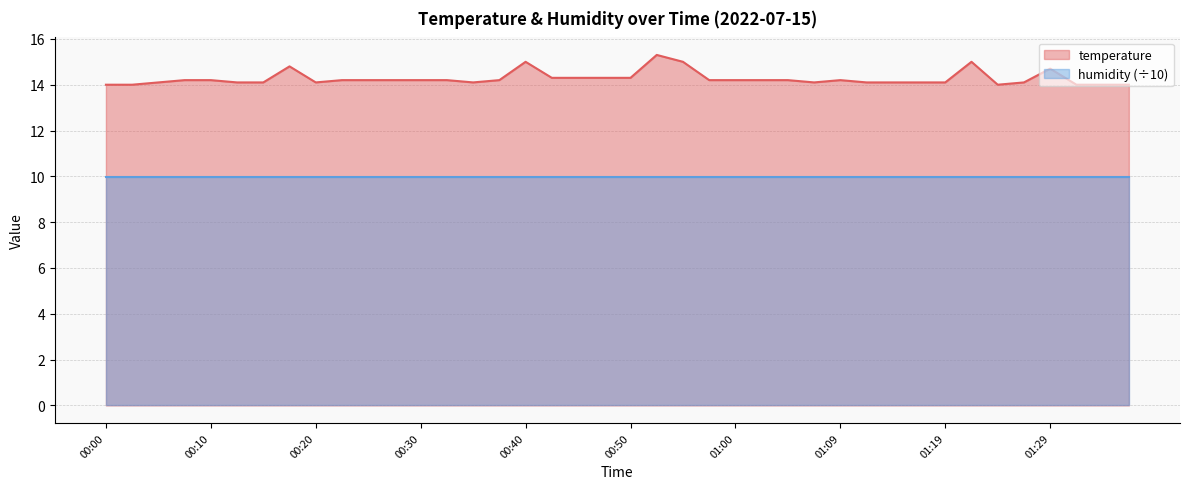

True or false: the data has more than 2 interior local peaks.

True